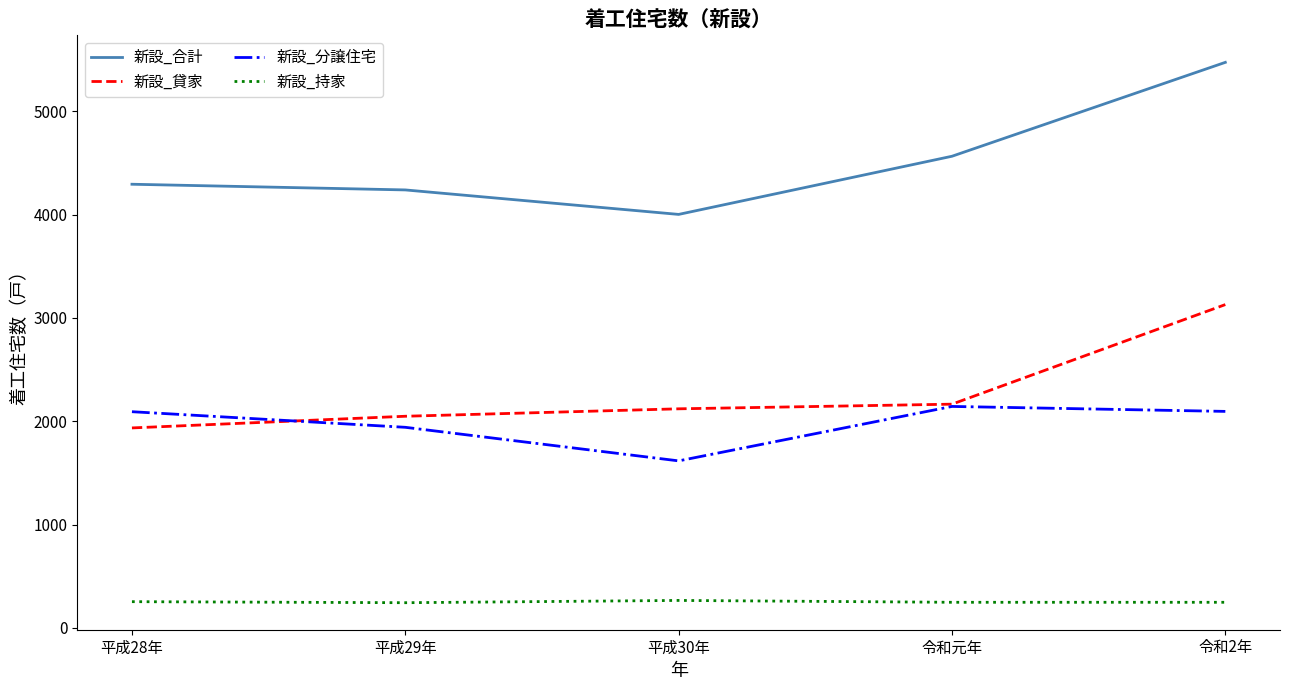

Read the 新設_貸家 value at 平成30年, to the nearest 10.

2120